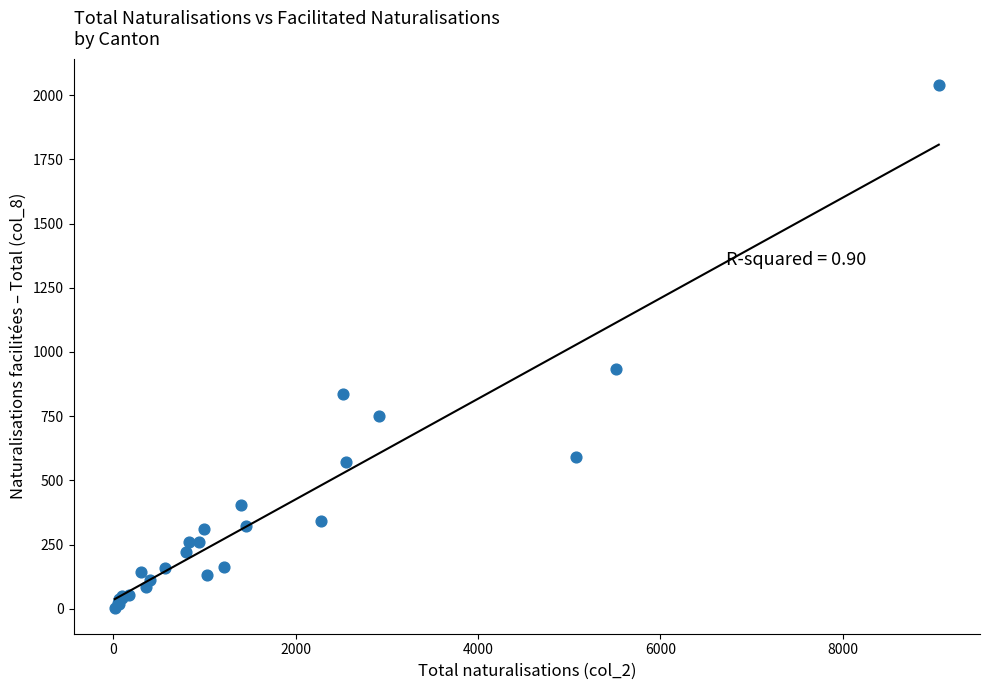

What Y value in the scatter plot is closest to 1022?

934